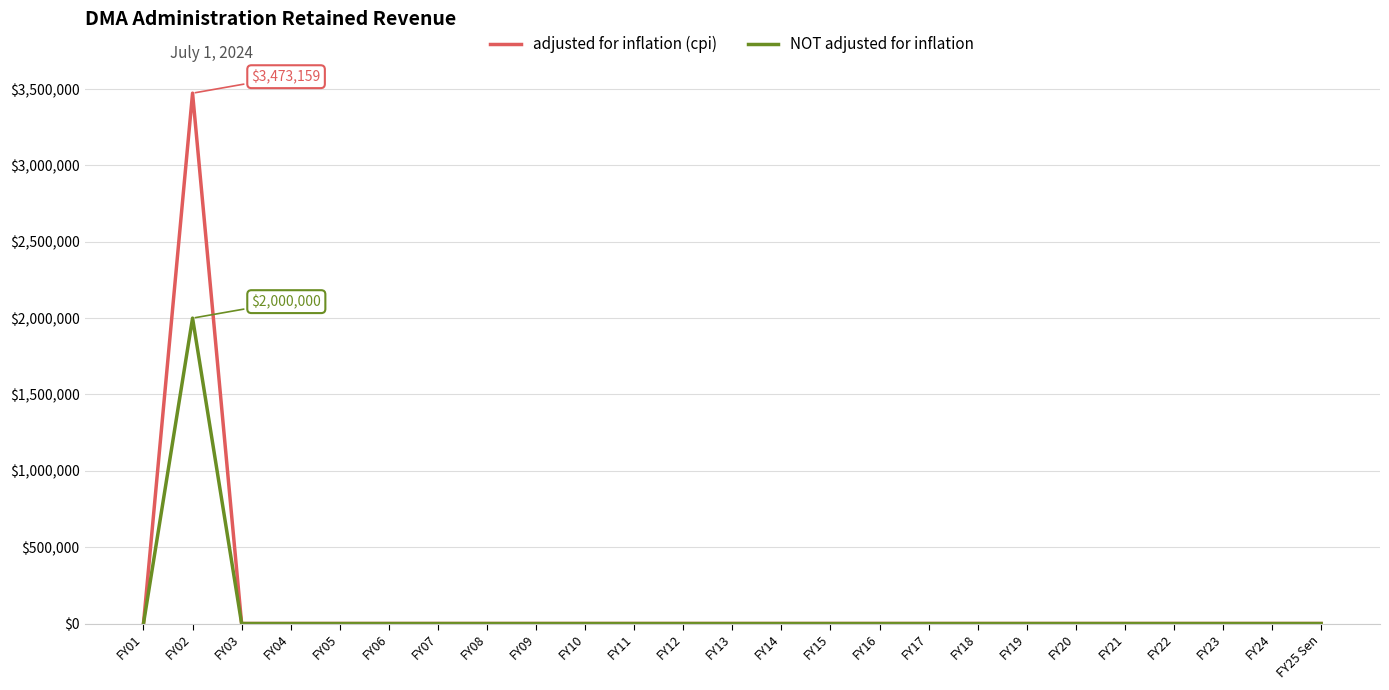

What is the maximum value shown in the chart?

3473159